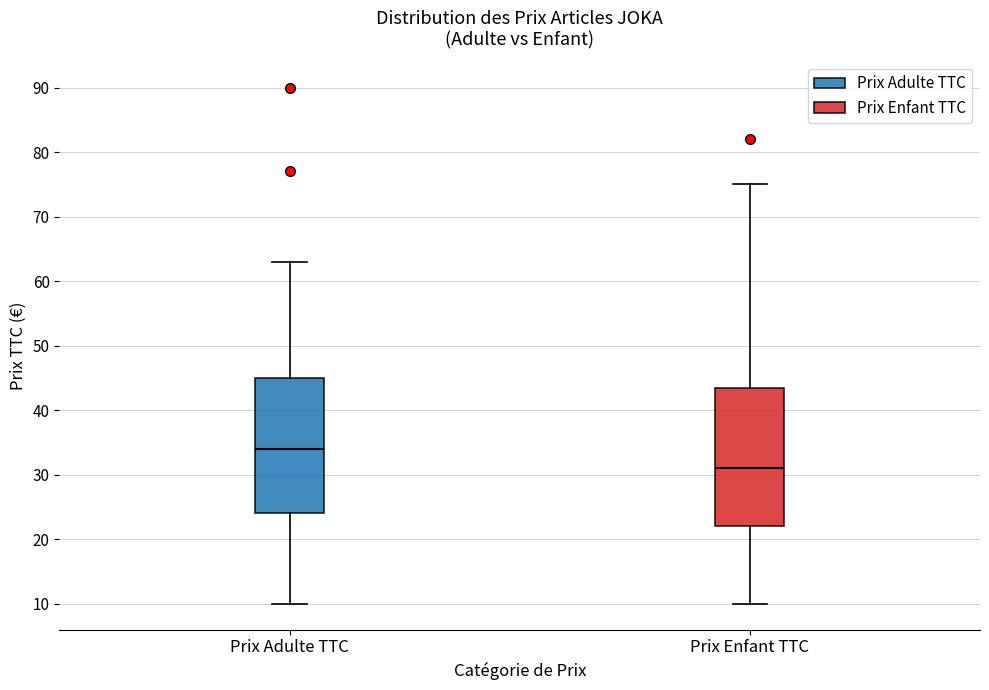

Which box has the highest median line?

Prix Adulte TTC